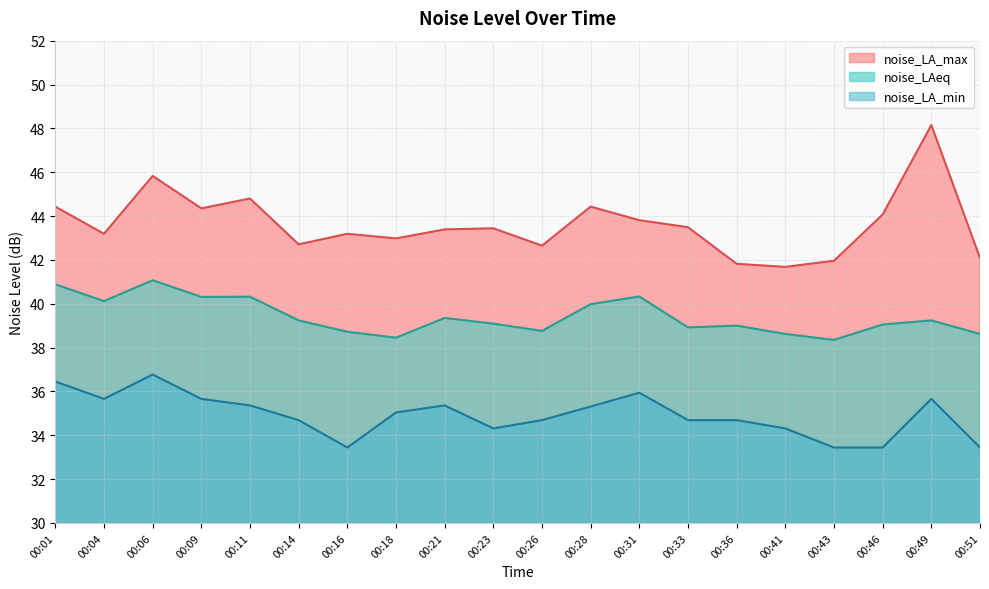

Reading right to left, what are all the values shown in this chart?

noise_LAeq: 38.6	39.2	39.0	38.4	38.6	39.0	38.9	40.3	40.0	38.8	39.1	39.4	38.5	38.7	39.2	40.3	40.3	41.1	40.1	40.9
noise_LA_max: 42.1	48.1	44.1	42.0	41.7	41.8	43.5	43.8	44.4	42.6	43.4	43.4	43.0	43.2	42.7	44.8	44.4	45.8	43.2	44.4
noise_LA_min: 33.4	35.7	33.4	33.4	34.3	34.7	34.7	35.9	35.3	34.7	34.3	35.4	35.0	33.4	34.7	35.4	35.7	36.8	35.7	36.5